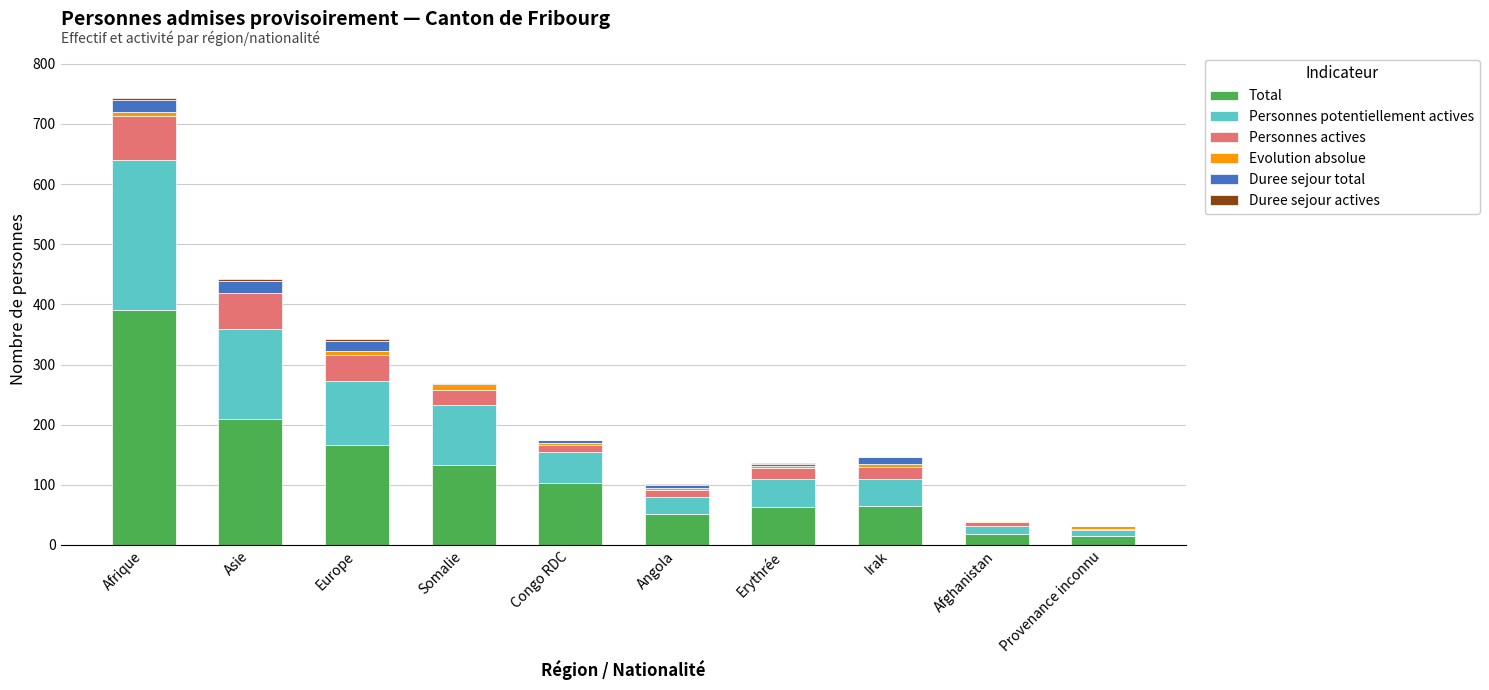

True or false: Total has a value of 18 at Afghanistan.

True